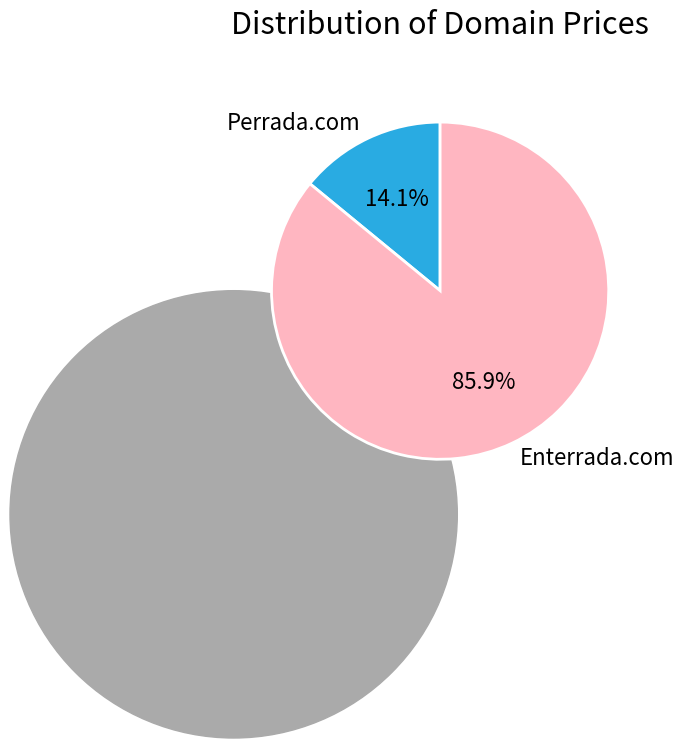

Is it true that Perrada.com is 14% of the pie?

True